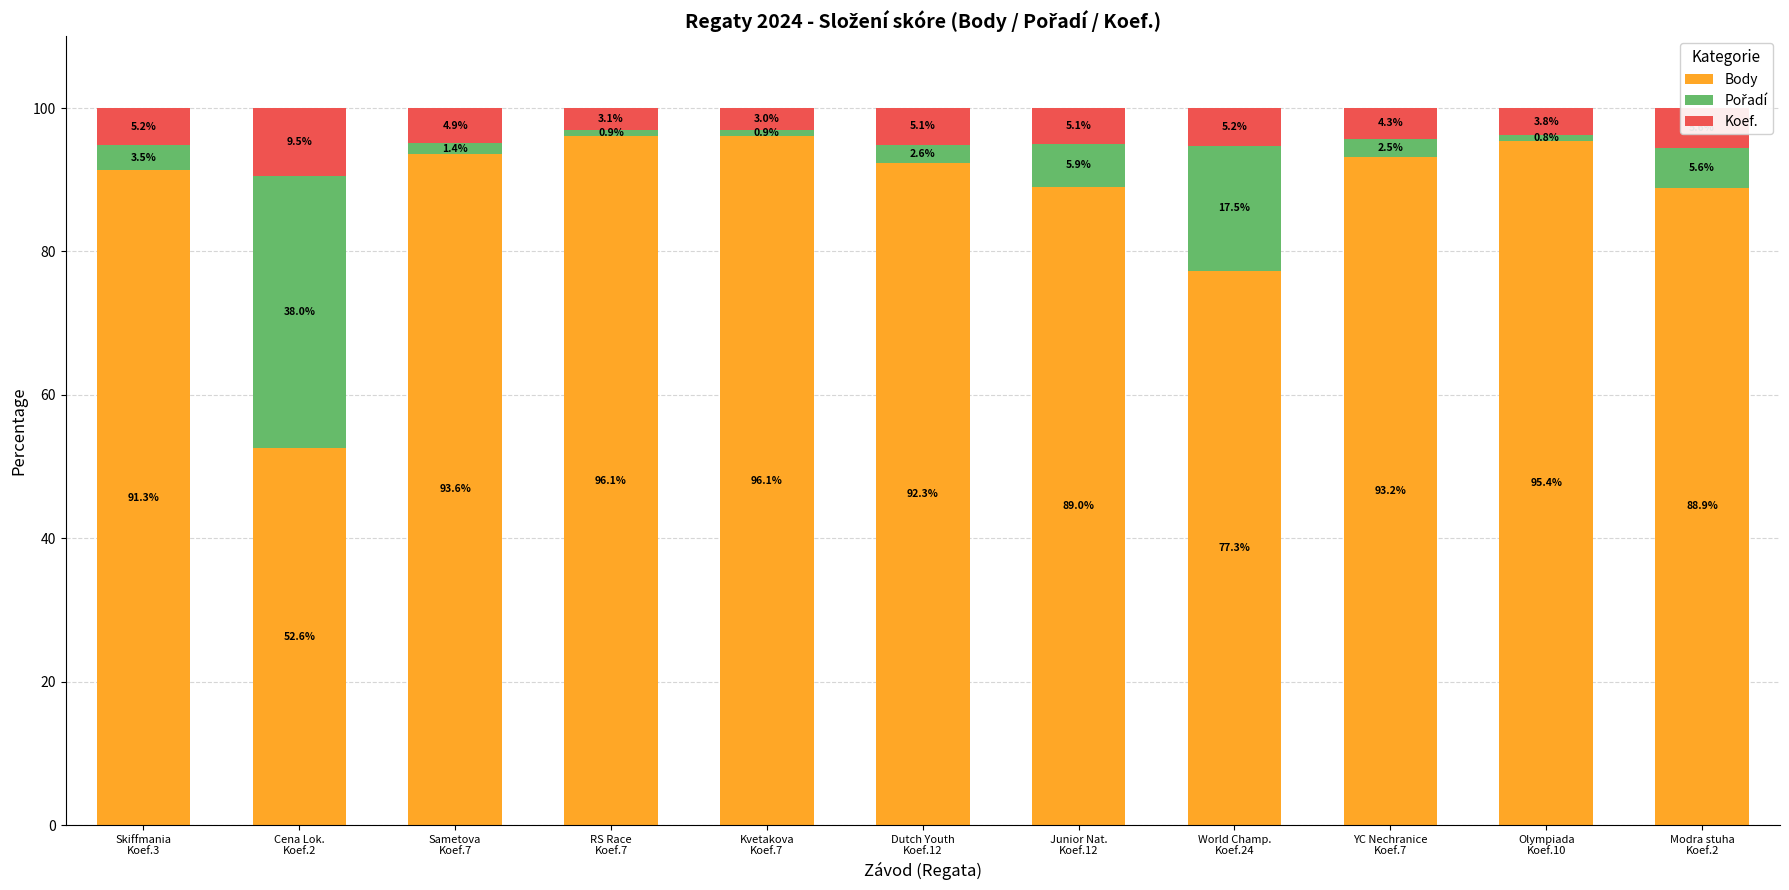

What is the difference between the maximum and minimum values in the Body series?

43.5